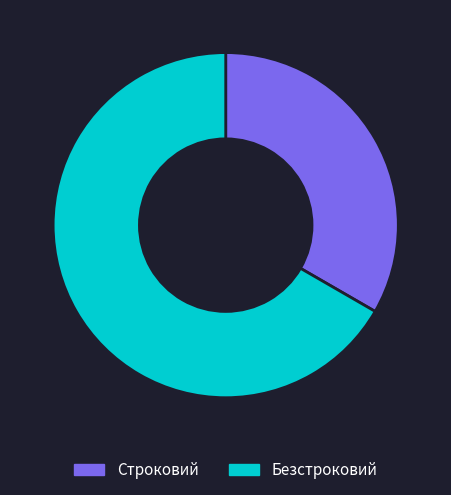

Combined, do Строковий and Безстроковий account for over 50%?

Yes